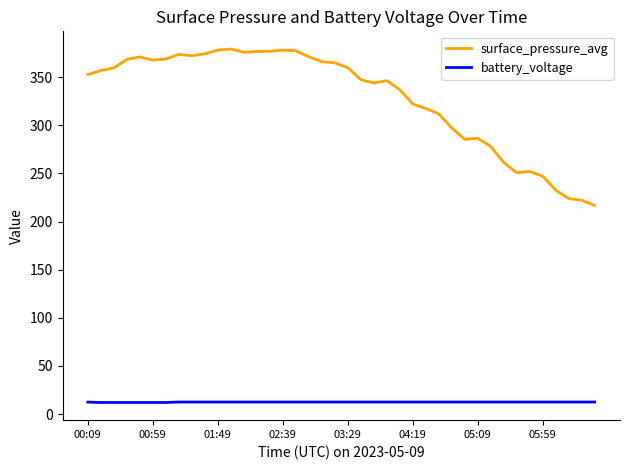

What is the difference between the maximum and minimum values in the surface_pressure_avg series?

162.4